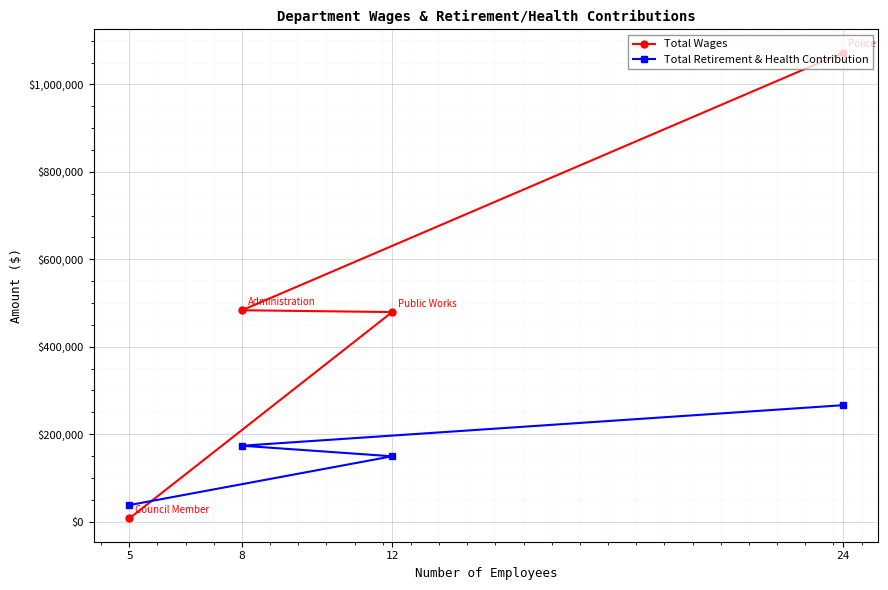

The Total Wages series shows 7200 at 5. True or false?

True